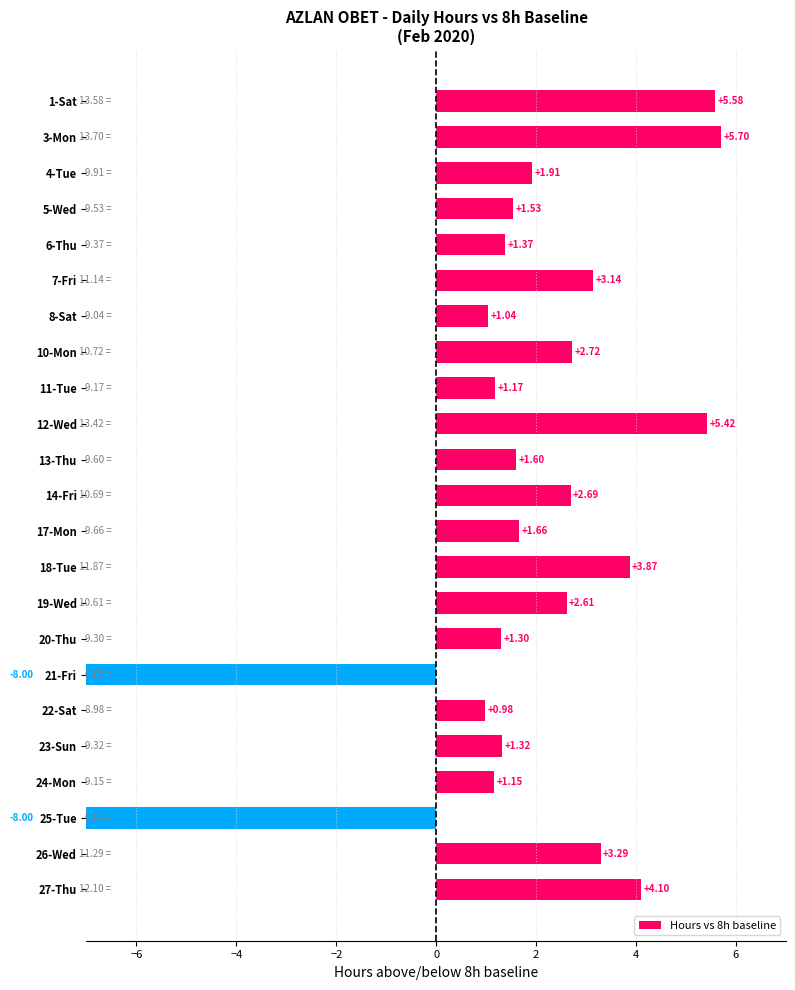

The chart shows a value of 2.2 at 1-Sat. True or false?

False